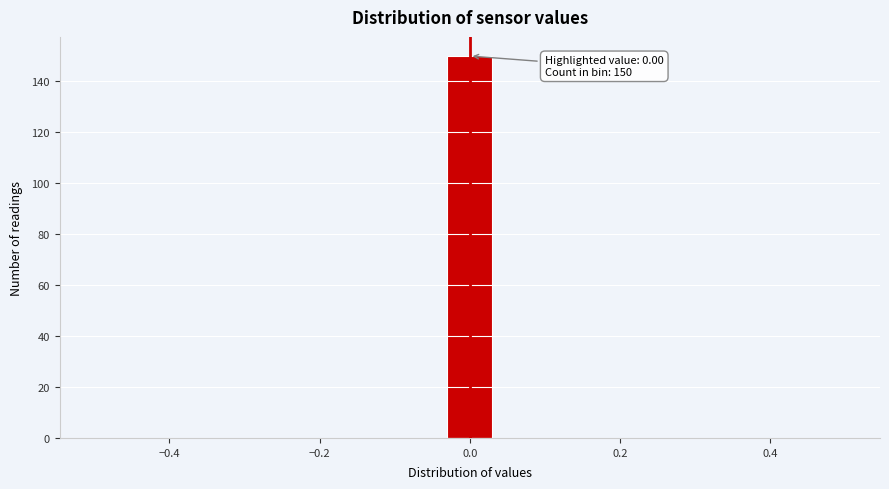

Read against the x-axis, roughly where is the centre of the tallest bar?

0.00